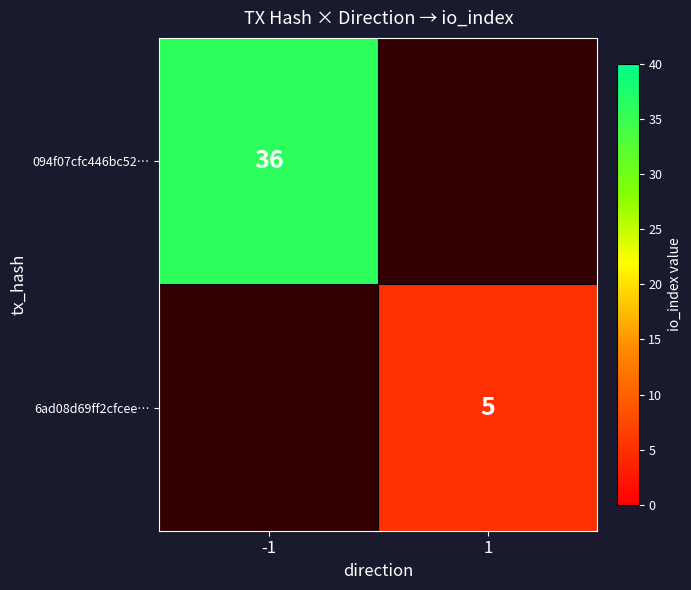

The value of 094f07cfc446bc52… at -1 is 36. True or false?

True